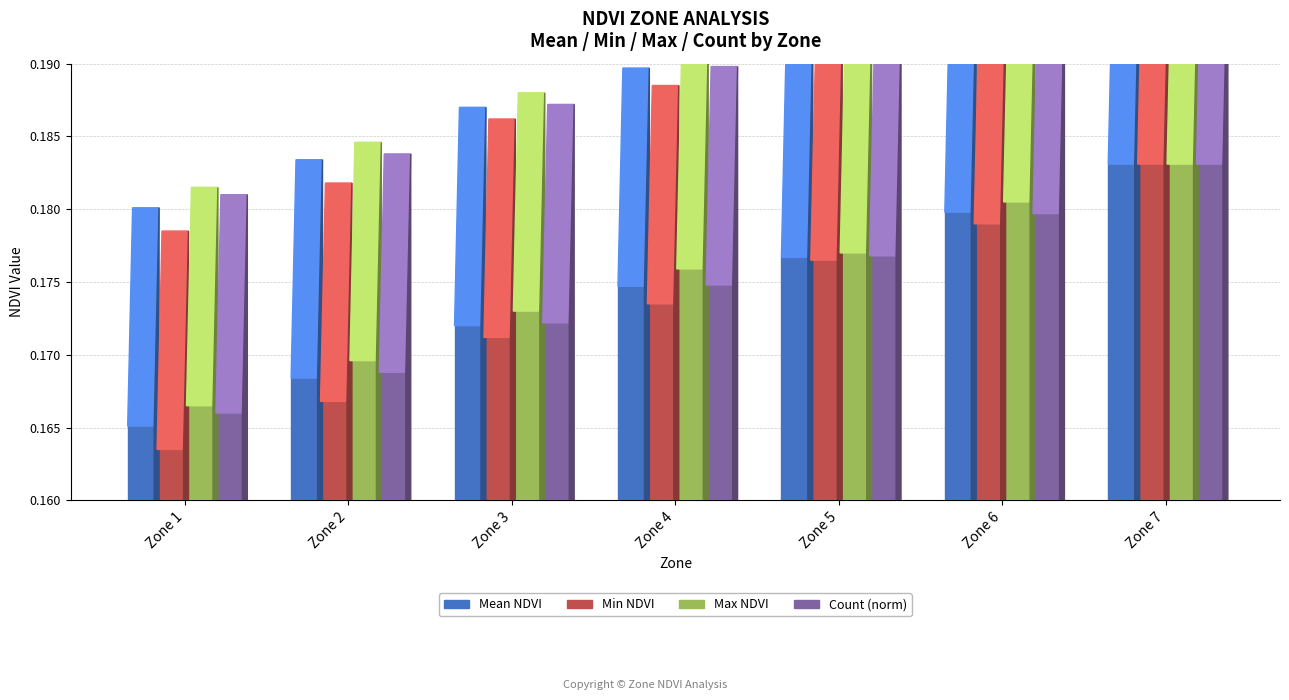

Which category has the highest value in the Count (norm) series?

Zone 7